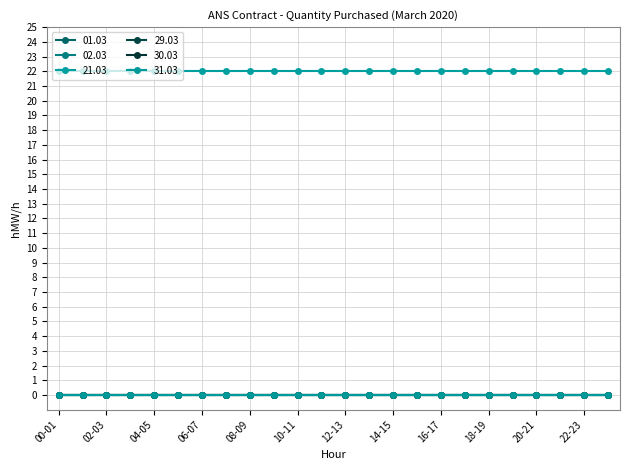

True or false: 21.03 has more than 1 points higher than both neighbors.

False